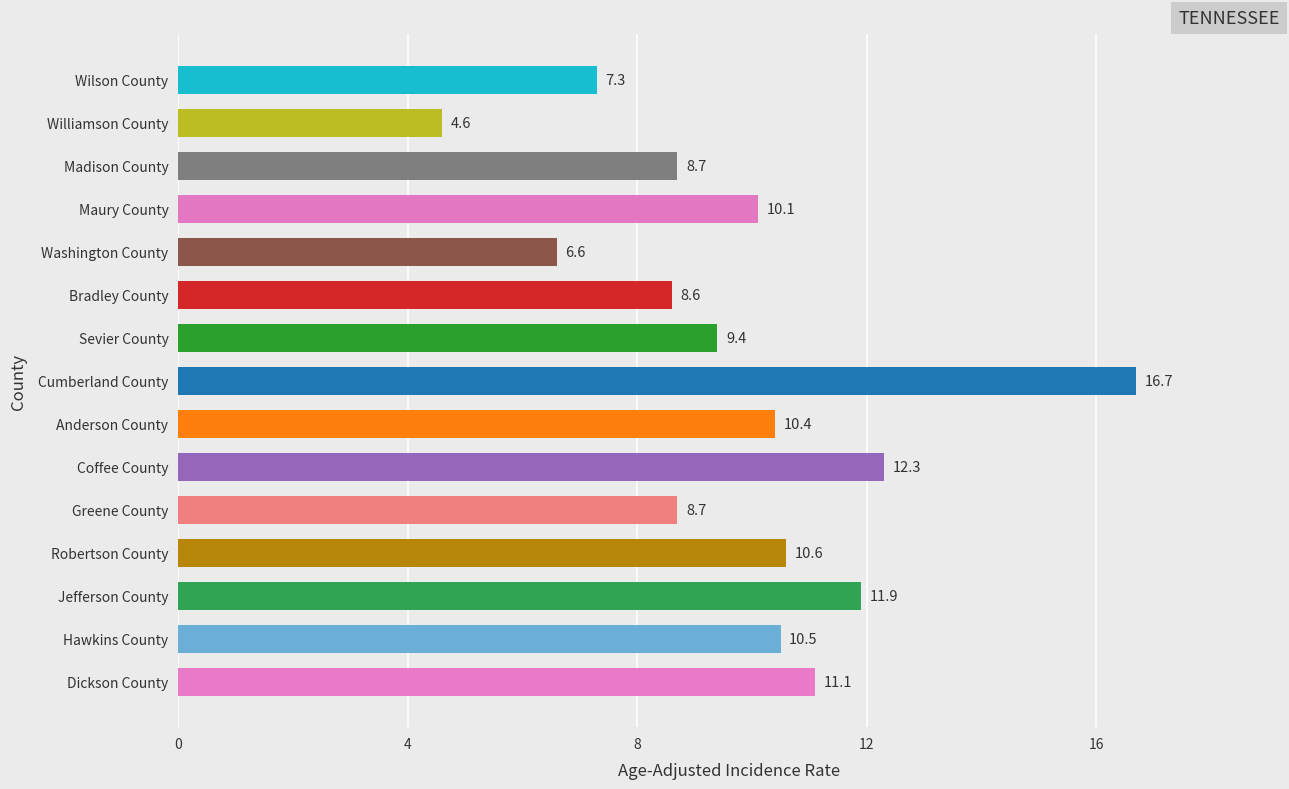

What is the sum of all values?

147.5